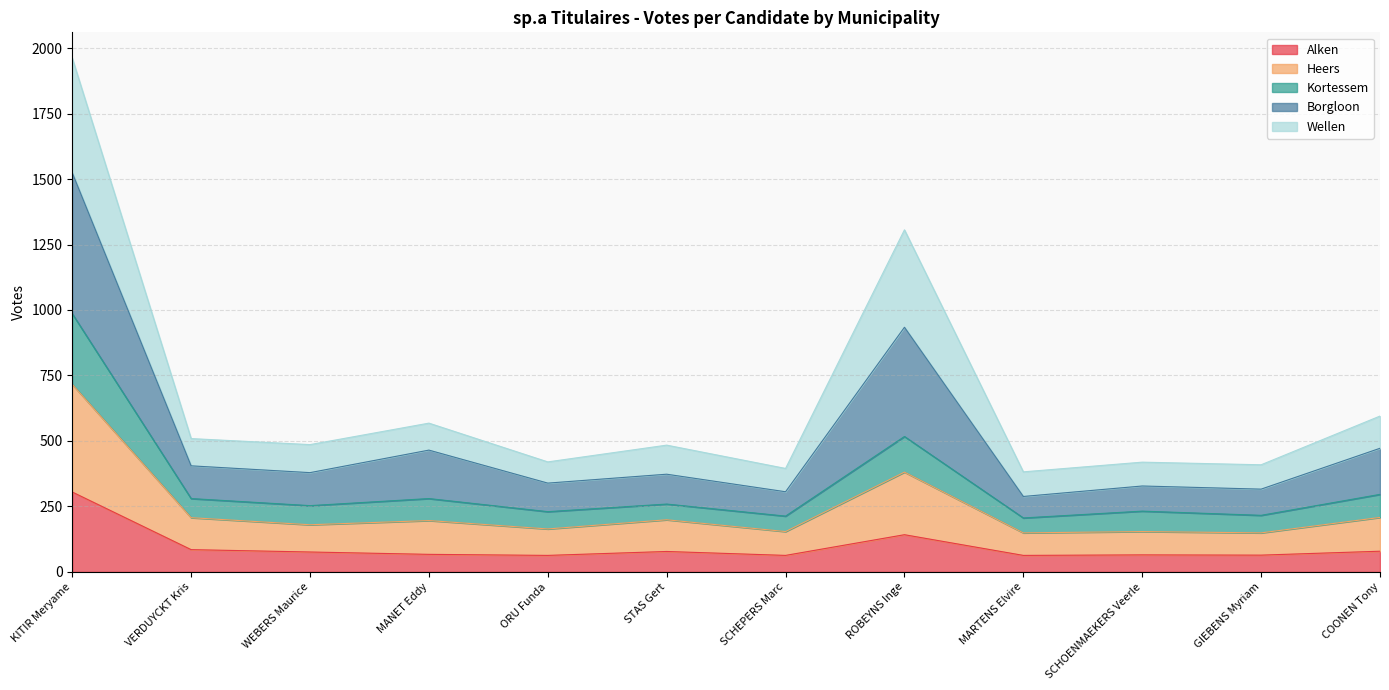

Which has a higher value, MARTENS Elvire or COONEN Tony?

COONEN Tony